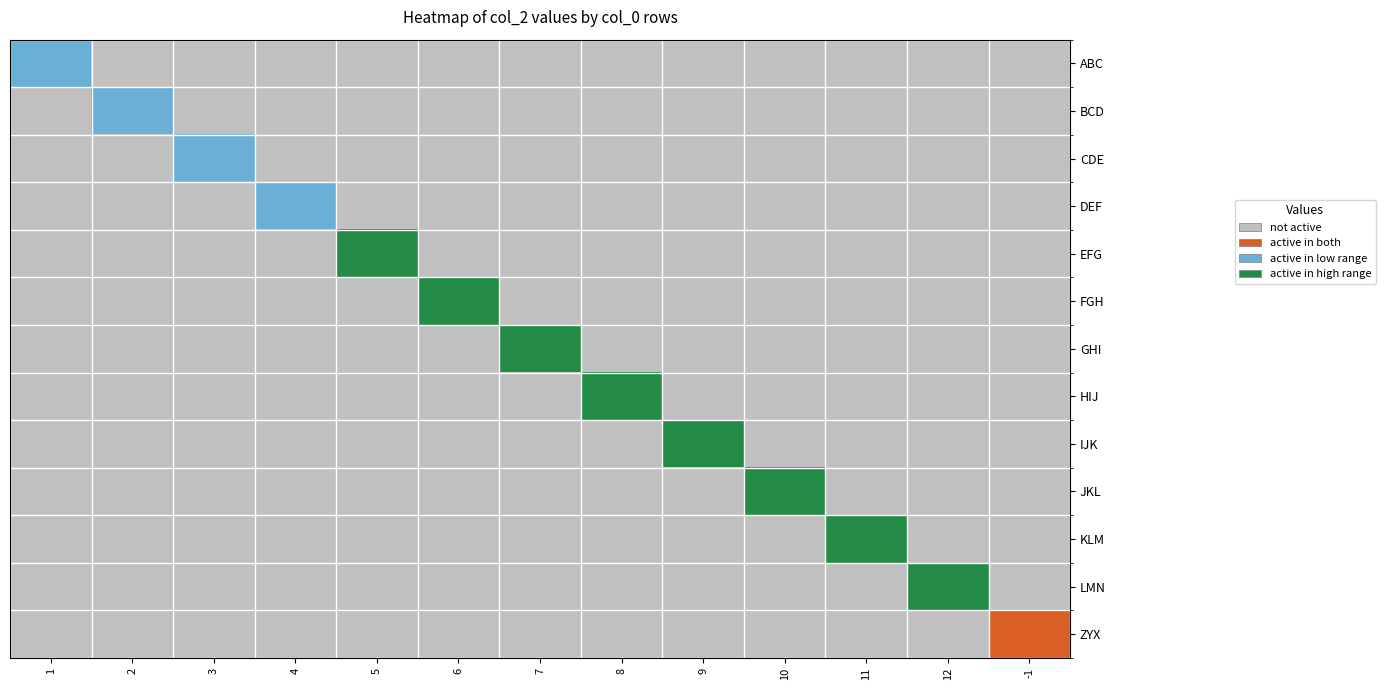

At how many categories does at least one series exceed 2?

8